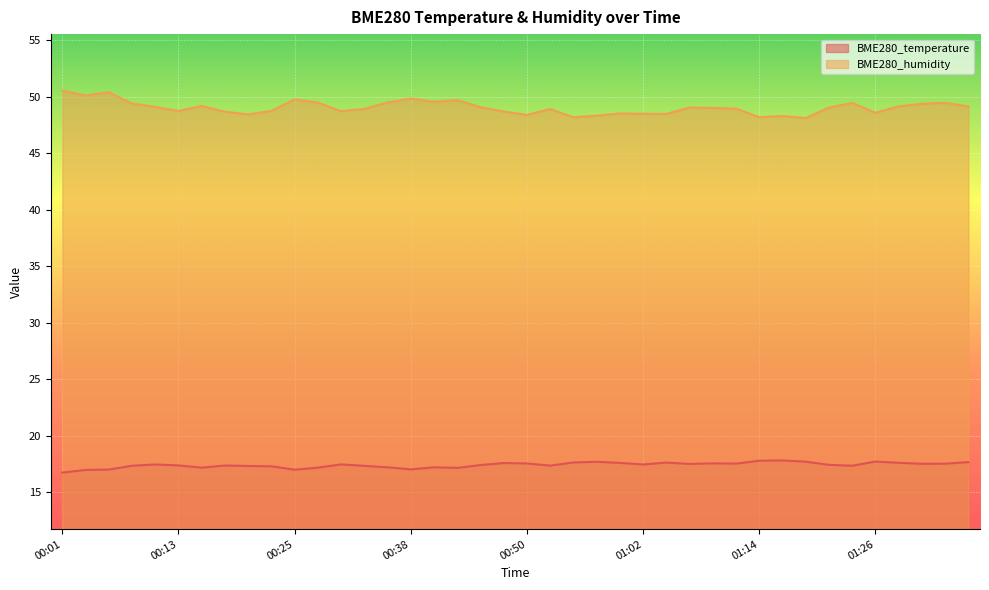

Does the chart display data point markers on the line(s)?

No